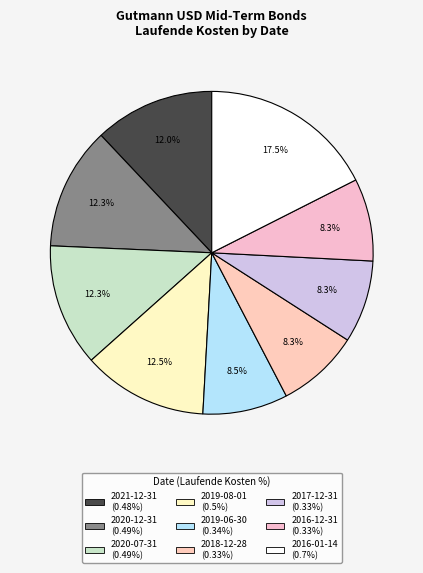

How many segments does this pie chart have?

9